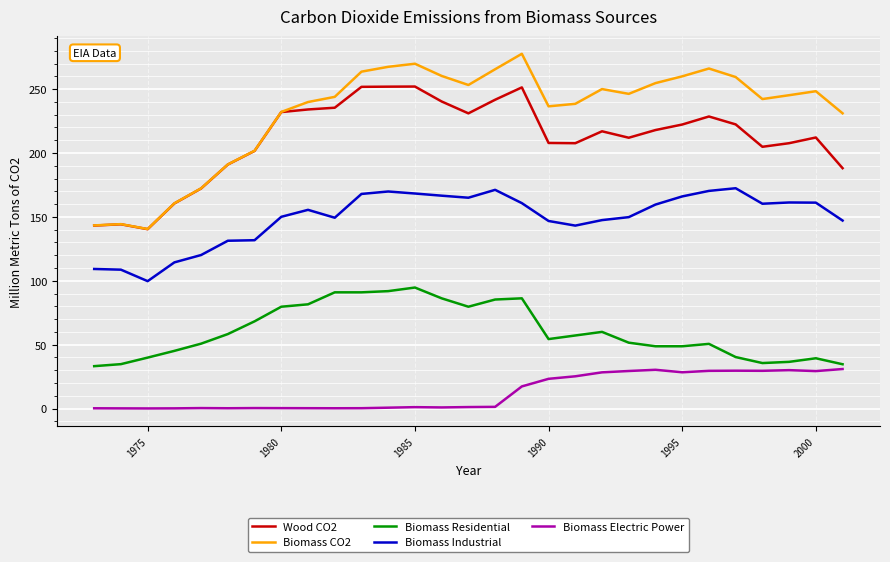

What is the maximum value shown in the chart?

277.6